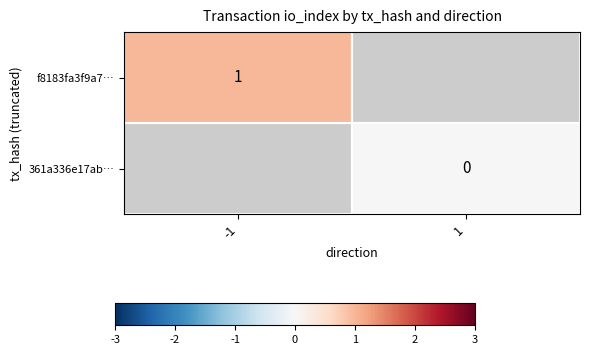

Is the value of 361a336e17ab… at 1 greater than the value of f8183fa3f9a7… at -1?

No